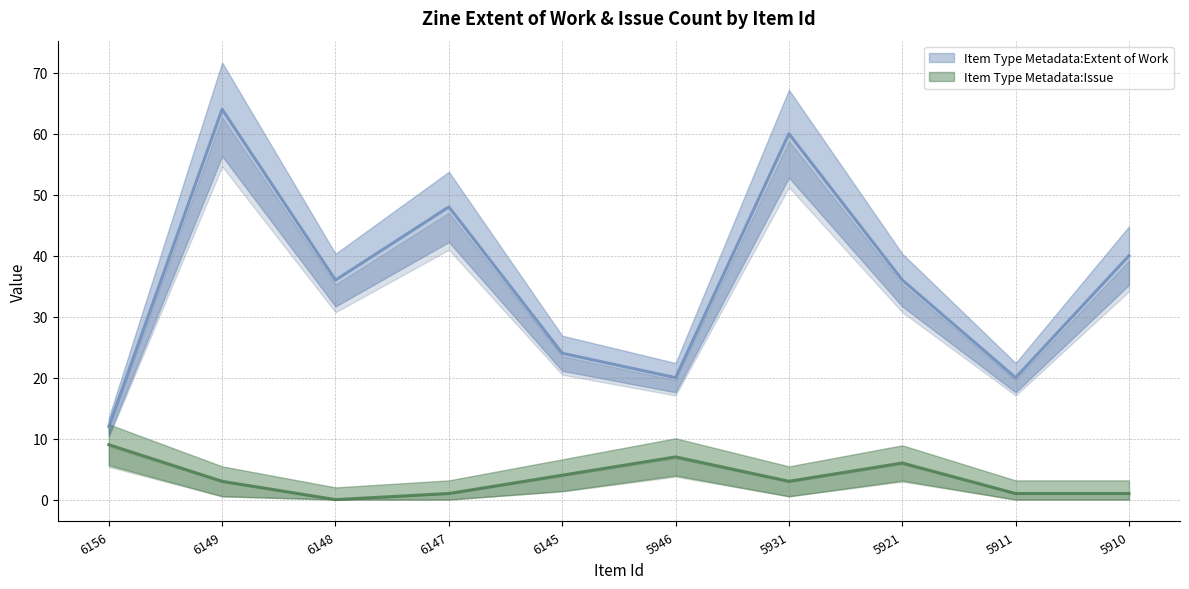

How many interior local peaks does the Item Type Metadata:Issue series have?

2